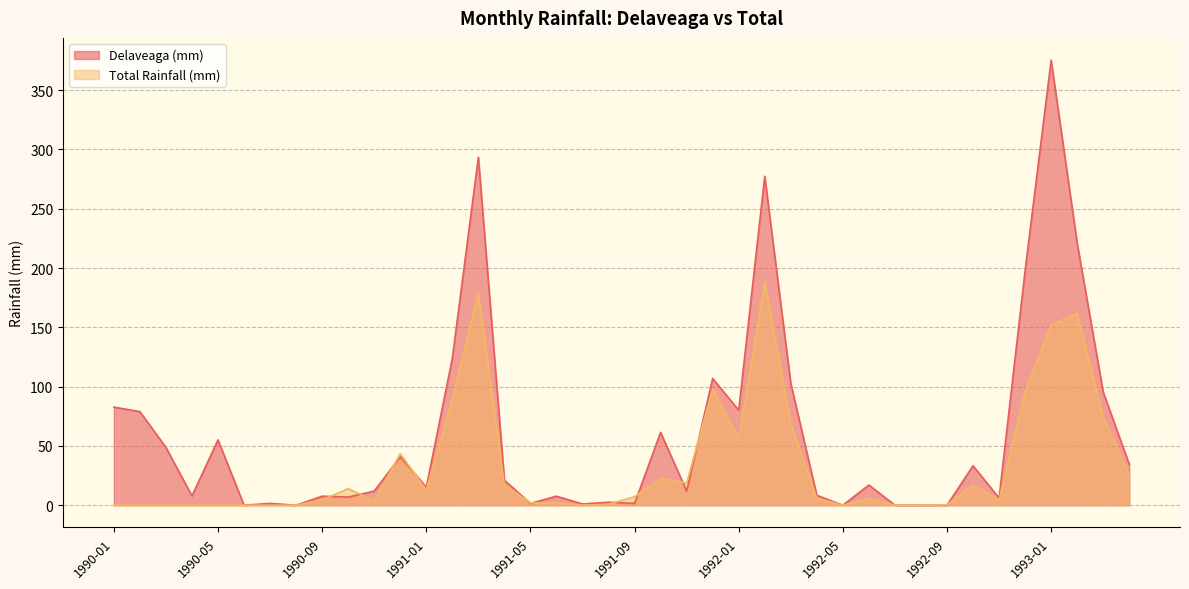

Which category has the highest value in the Total Rainfall (mm) series?

1992-02